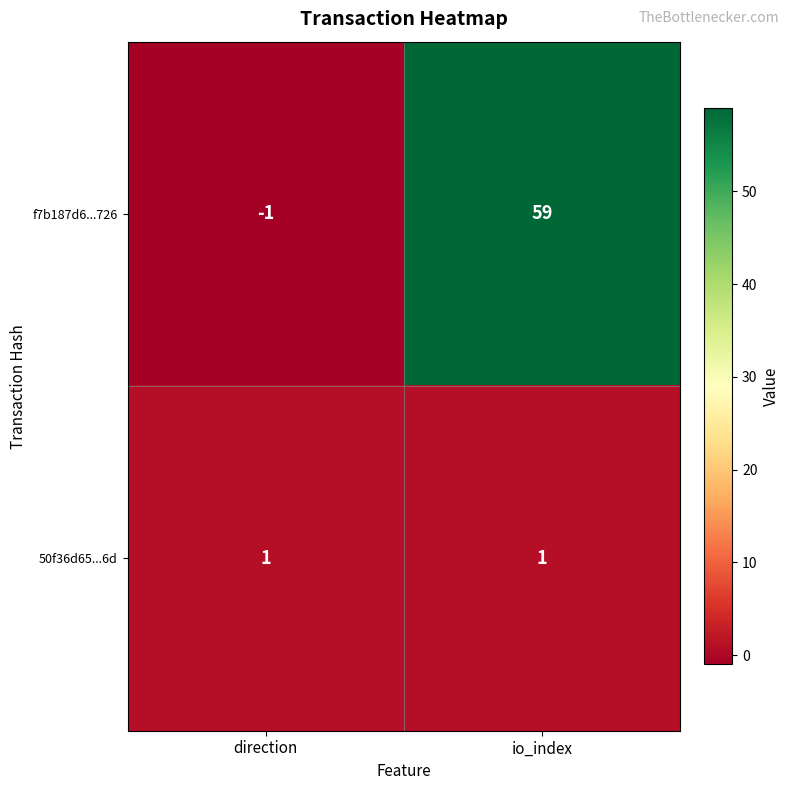

What is the difference between the maximum and minimum values in the f7b187d6...726 series?

60